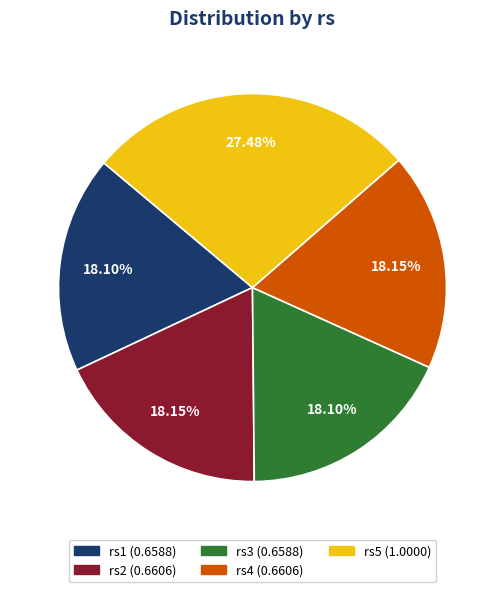

How many segments does this pie chart have?

5